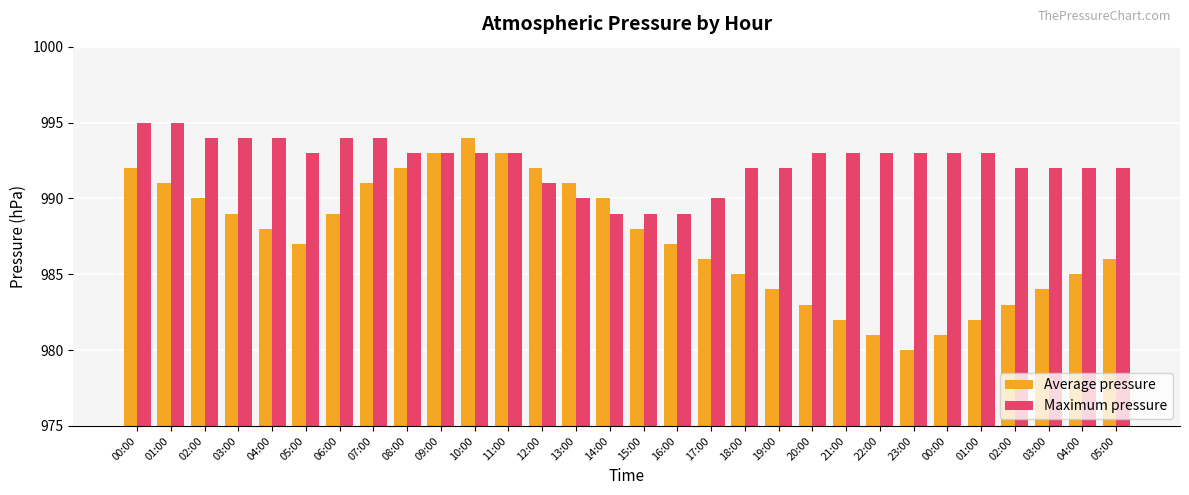

Which category has the highest value across all series?

00:00